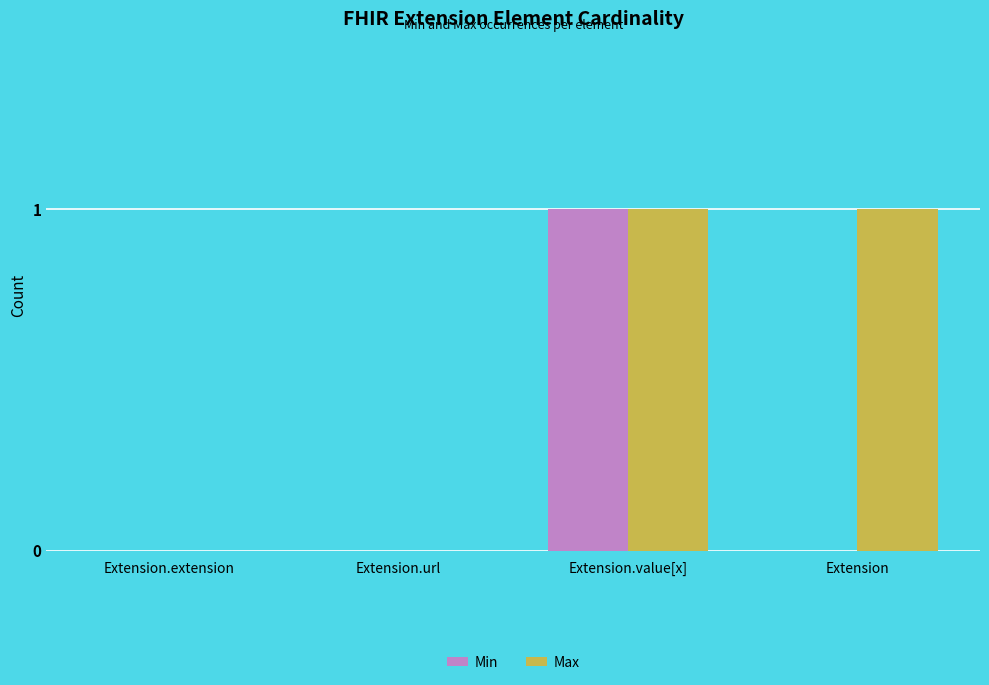

The value of Max at Extension.extension is 0. True or false?

True